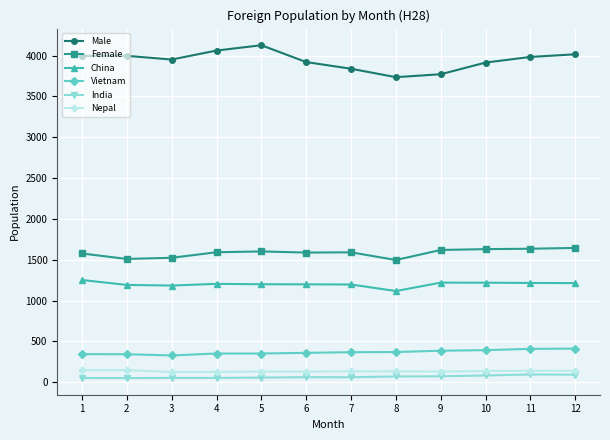

What is the difference between the maximum and minimum values in the China series?

135